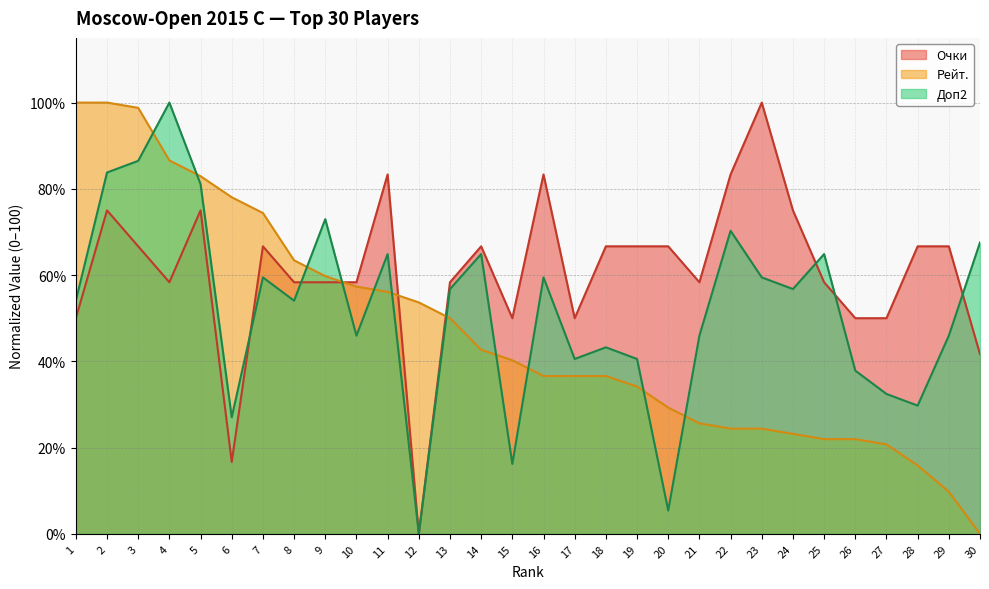

What is the maximum value shown in the chart?

100.0